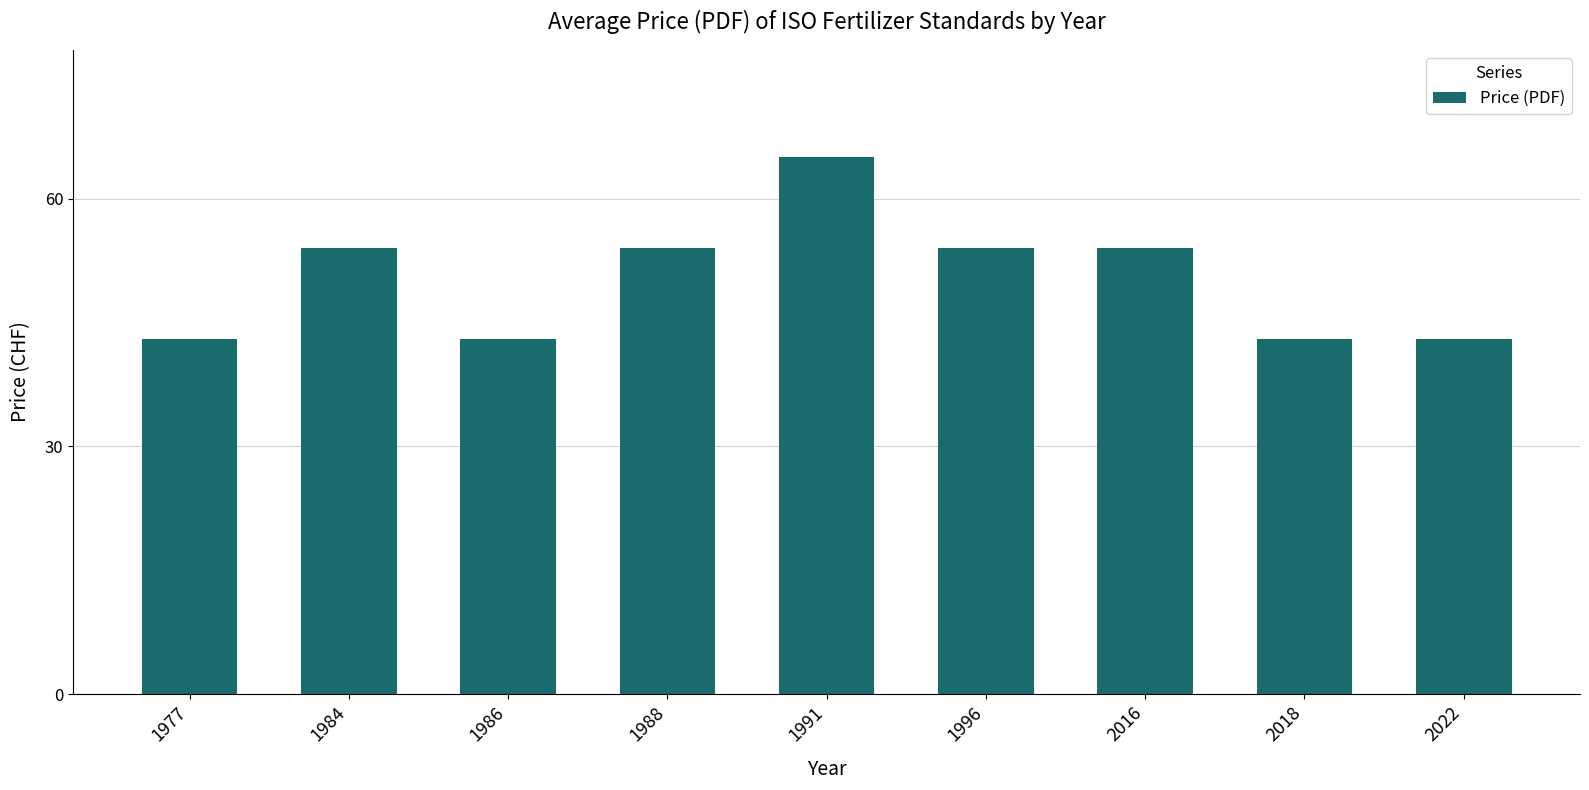

What is the value of the 1st bar from the left?

43